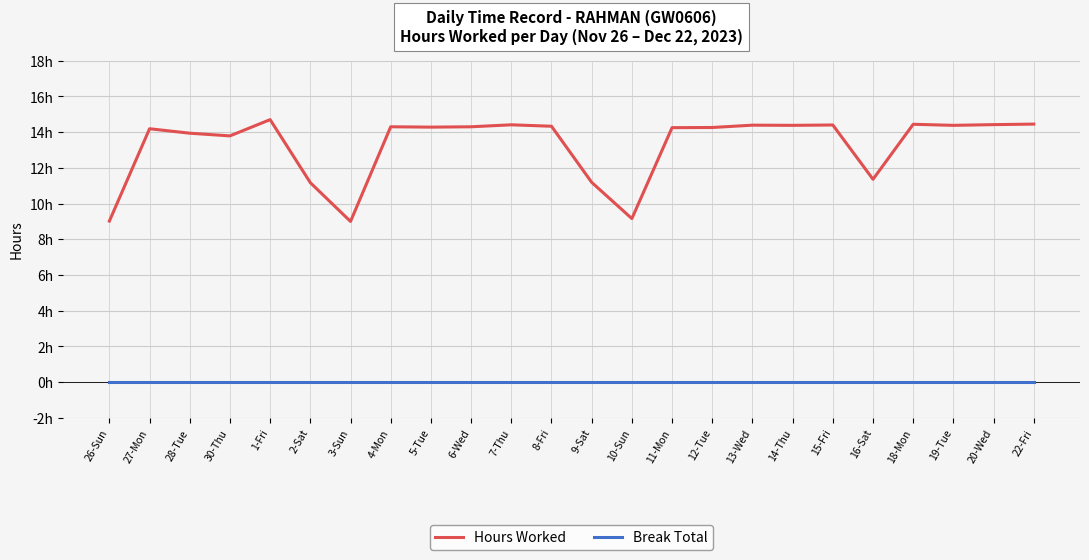

At 10-Sun, list the series in order from largest to smallest.

Hours Worked, Break Total